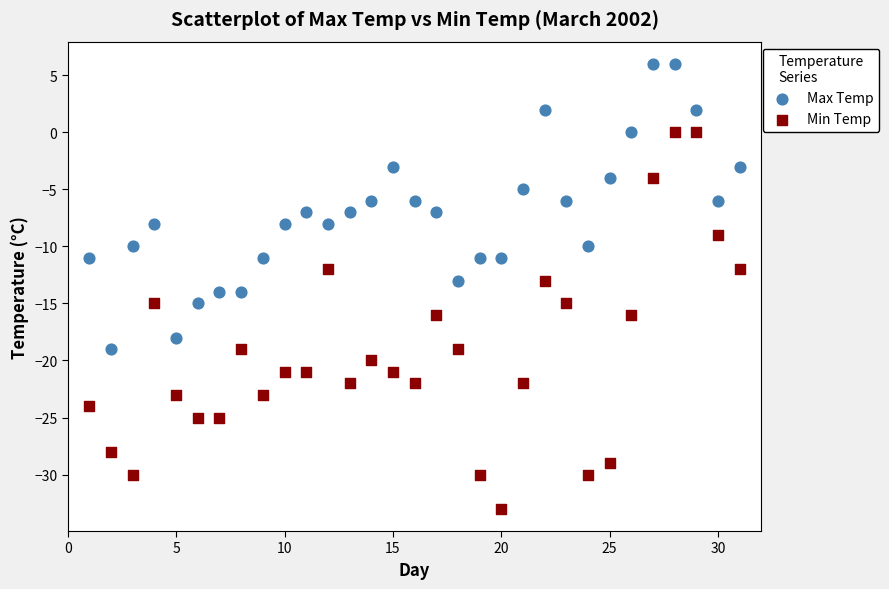

Across all data points, what is the range of Y values (max minus min)?

39